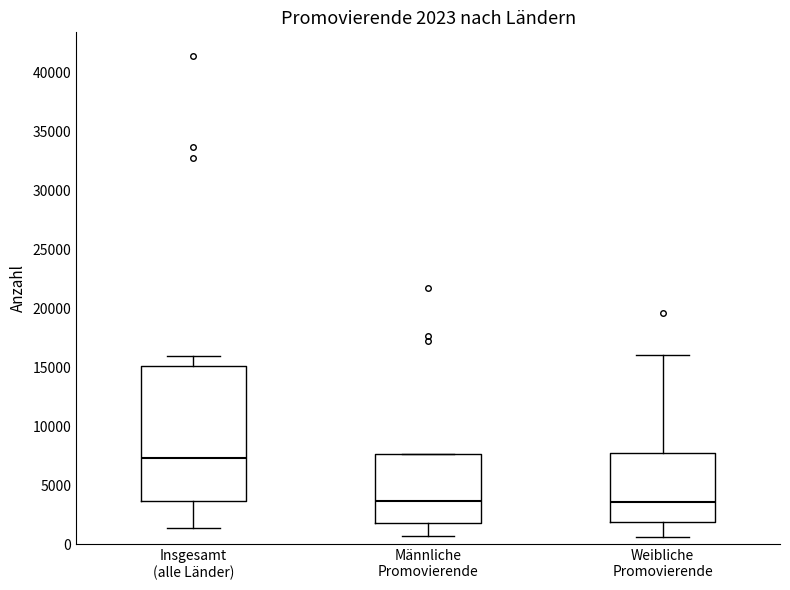

Which box is the tallest, from its lower edge to its upper edge?

Insgesamt (alle Länder)